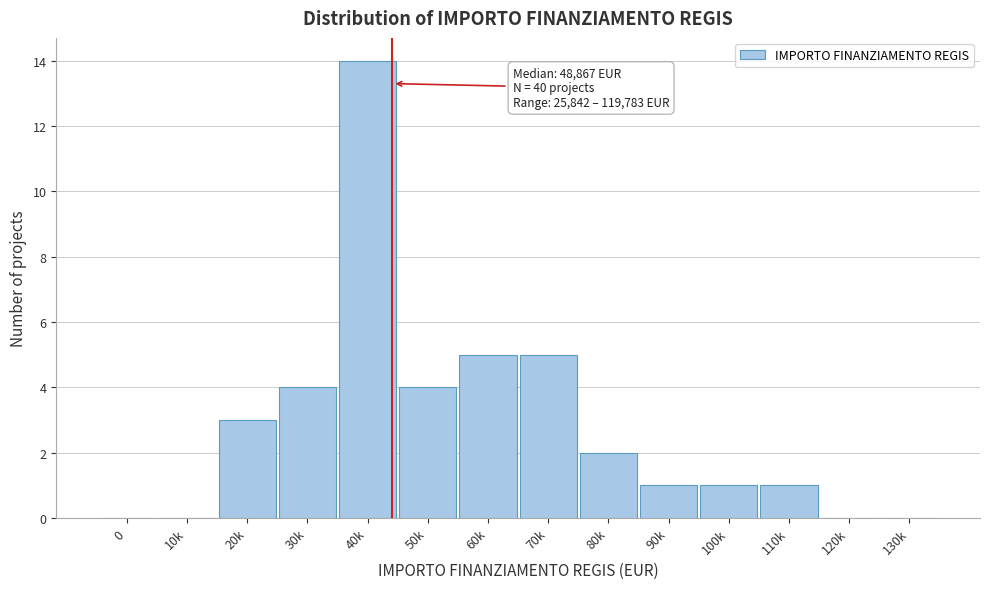

Reading left to right, transcribe all the data shown in this chart.

0=0	10k=0	20k=3	30k=4	40k=14	50k=4	60k=5	70k=5	80k=2	90k=1	100k=1	110k=1	120k=0	130k=0